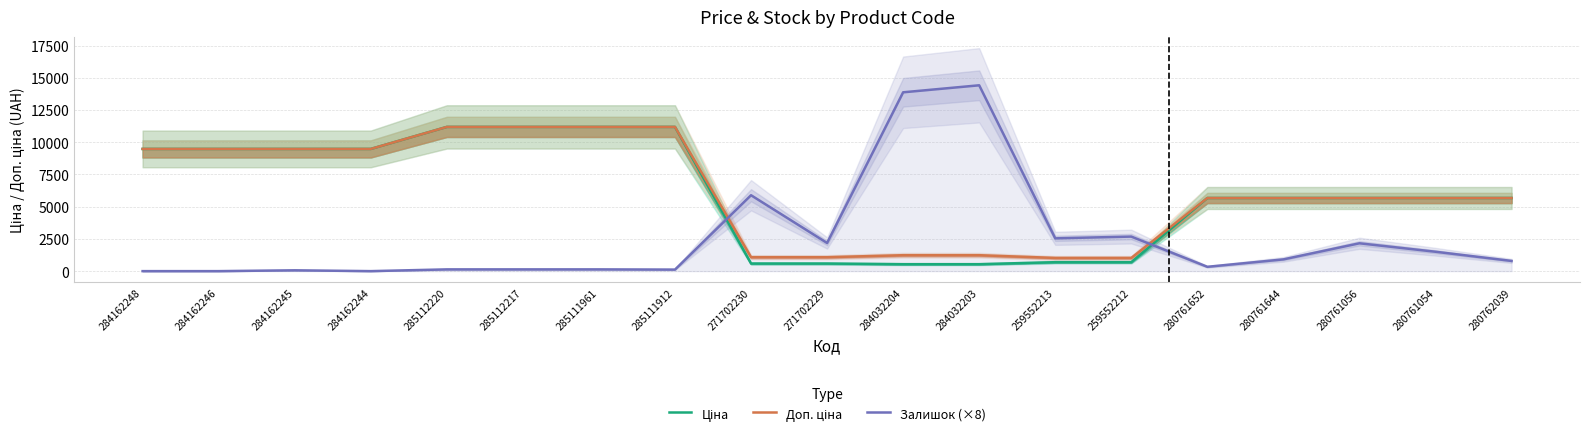

Reading left to right, what are all the values shown in this chart?

Ціна: 9480.1	9480.1	9480.1	9480.1	11188.2	11188.2	11188.2	11188.2	589.9	589.9	539.0	539.0	693.7	693.7	5673.8	5673.8	5673.8	5673.8	5673.8
Доп. ціна: 9480.1	9480.1	9480.1	9480.1	11188.2	11188.2	11188.2	11188.2	1081.7	1081.7	1235.4	1235.4	1024.6	1024.6	5673.8	5673.8	5673.8	5673.8	5673.8
Залишок (×8): 0.0	0.0	64.0	0.0	136.0	136.0	136.0	120.0	5888.0	2184.0	13872.0	14416.0	2544.0	2680.0	336.0	912.0	2160.0	1504.0	792.0